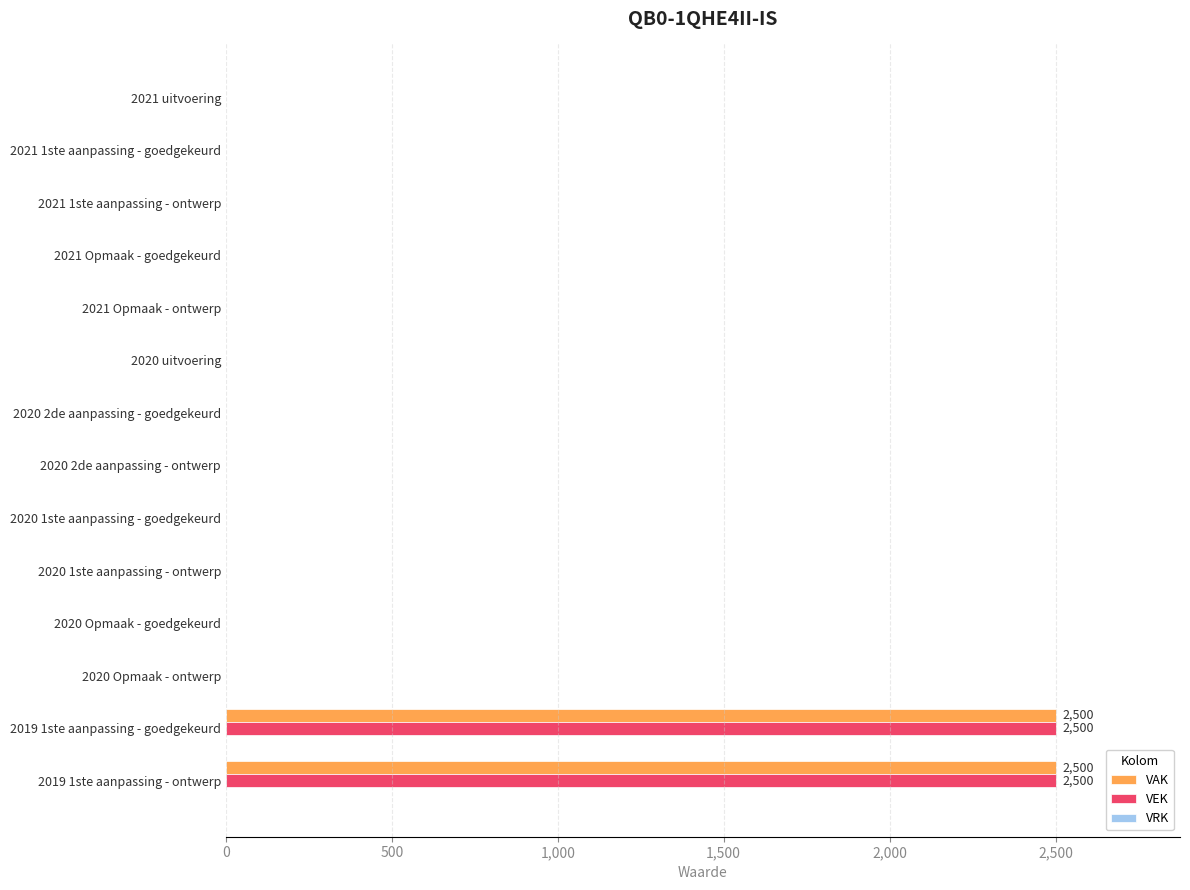

What is the sum of all VAK values?

5000